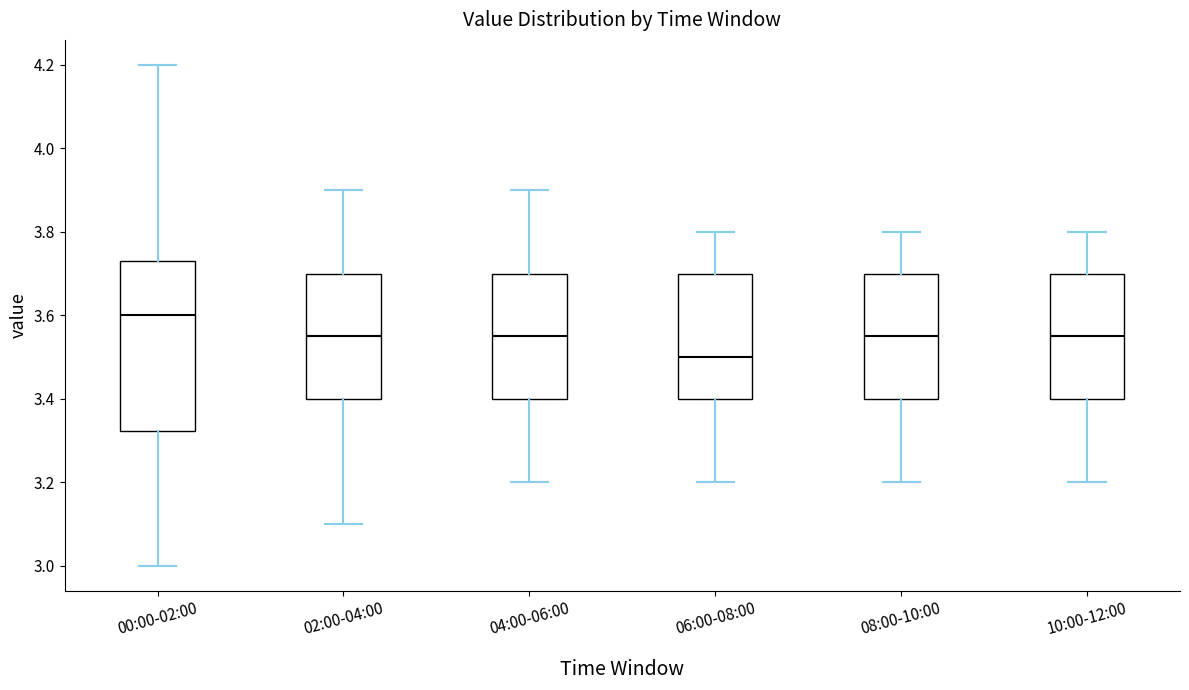

Comparing the boxes themselves (not the whiskers), which one is the tallest?

00:00-02:00